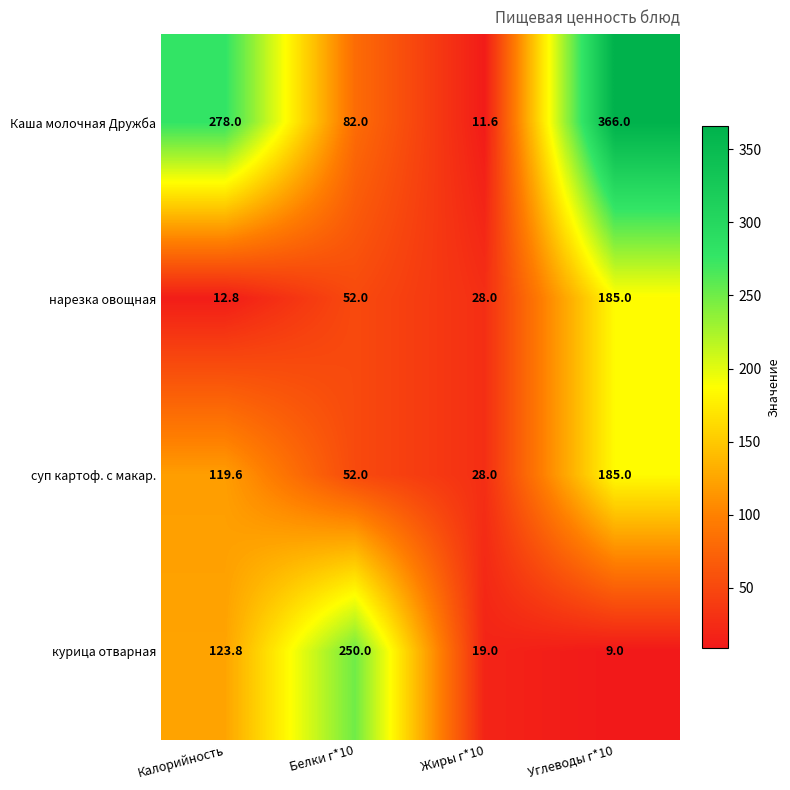

What is the total value across all series at Белки г*10?

436.0